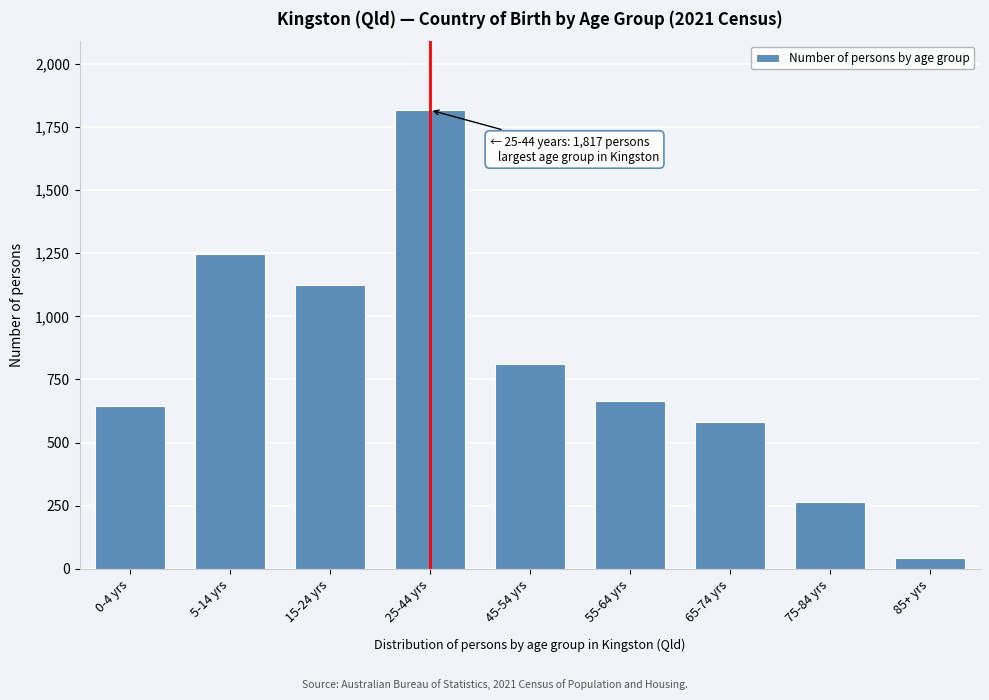

Reading right to left, transcribe all the data shown in this chart.

42	264	580	664	812	1817	1124	1246	643